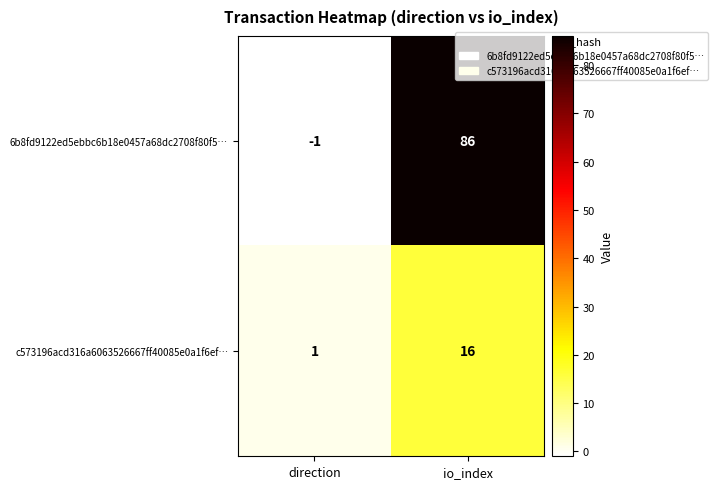

Reading left to right, transcribe all the data shown in this chart.

6b8fd9122ed5ebbc6b18e0457a68dc2708f80f5…: -1	86
c573196acd316a6063526667ff40085e0a1f6ef…: 1	16